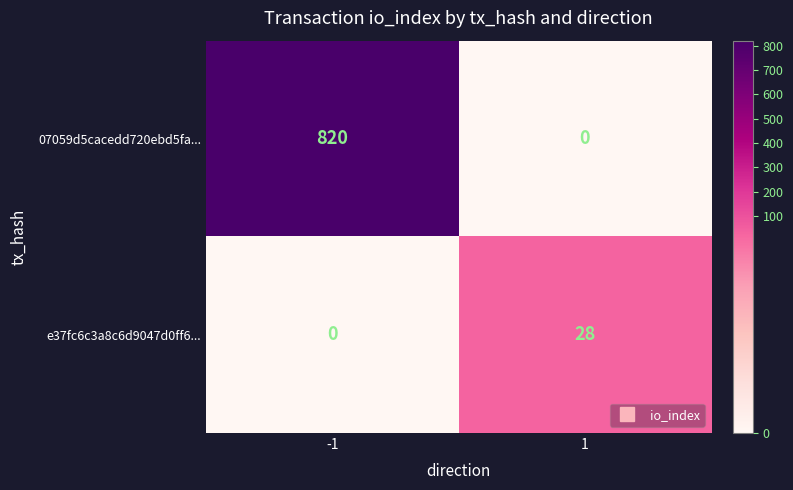

What is the average value of the e37fc6c3a8c6d9047d0ff6... series?

14